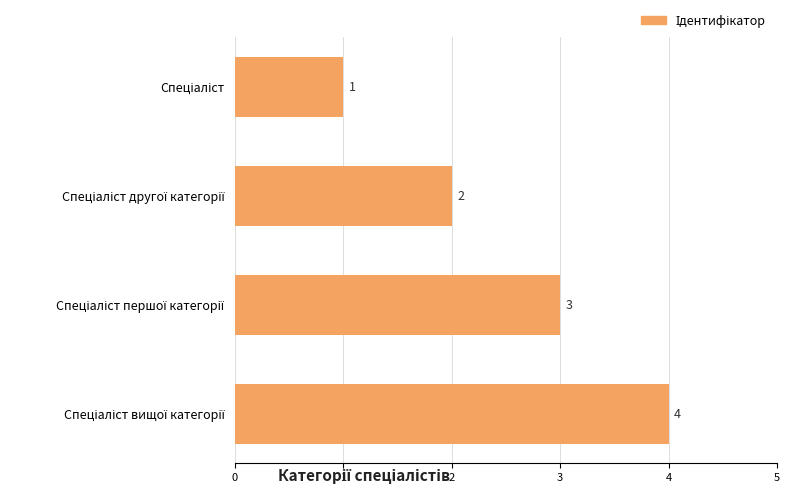

How many values are between 2 and 4?

3